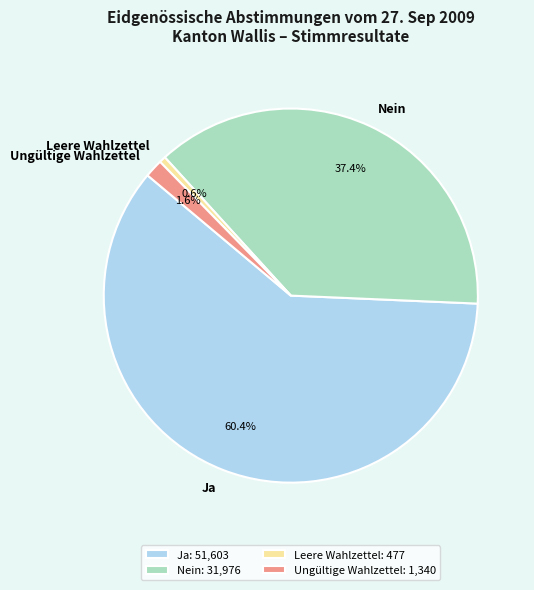

Which has a higher value, Ja or Leere Wahlzettel?

Ja